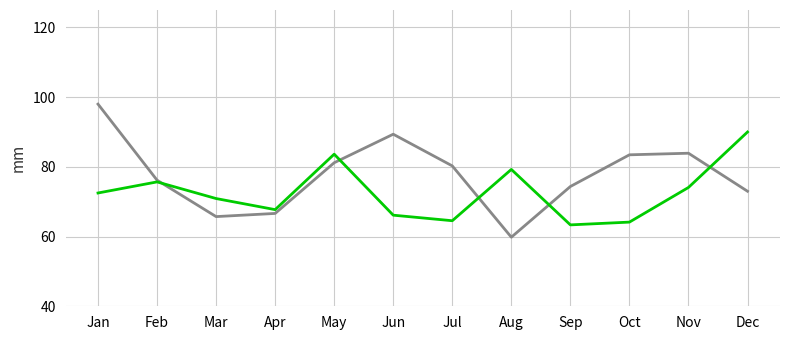

What is the total value across all series at Nov?

158.0